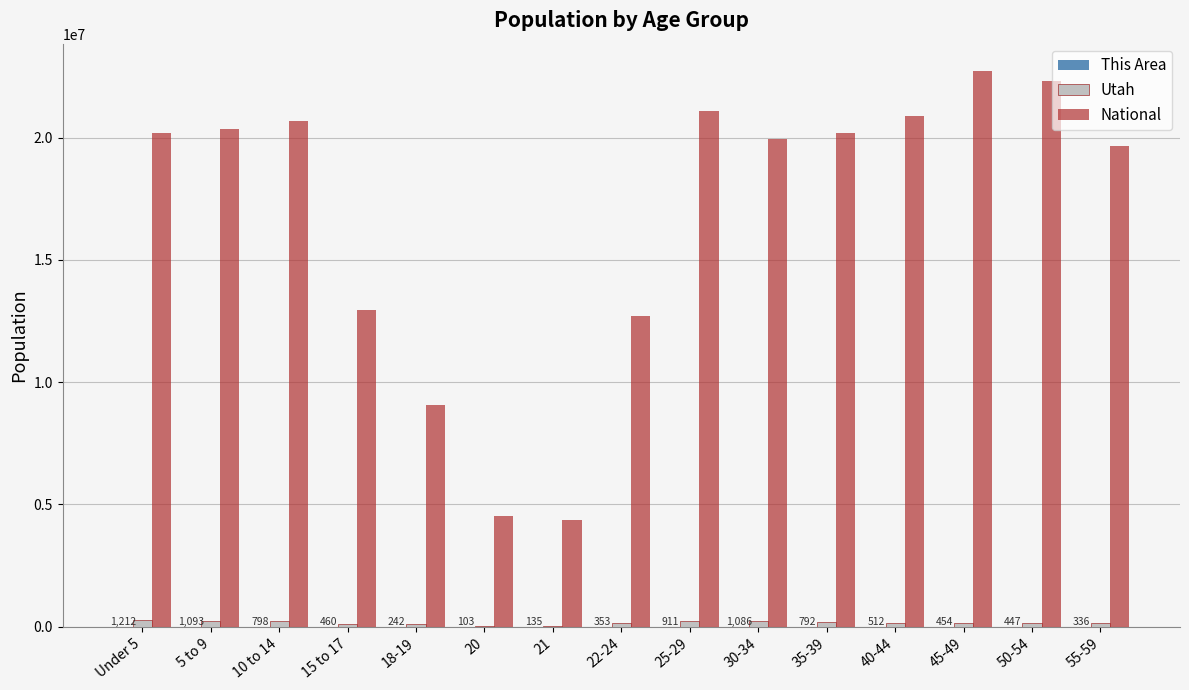

Which series has the largest total across all categories?

National